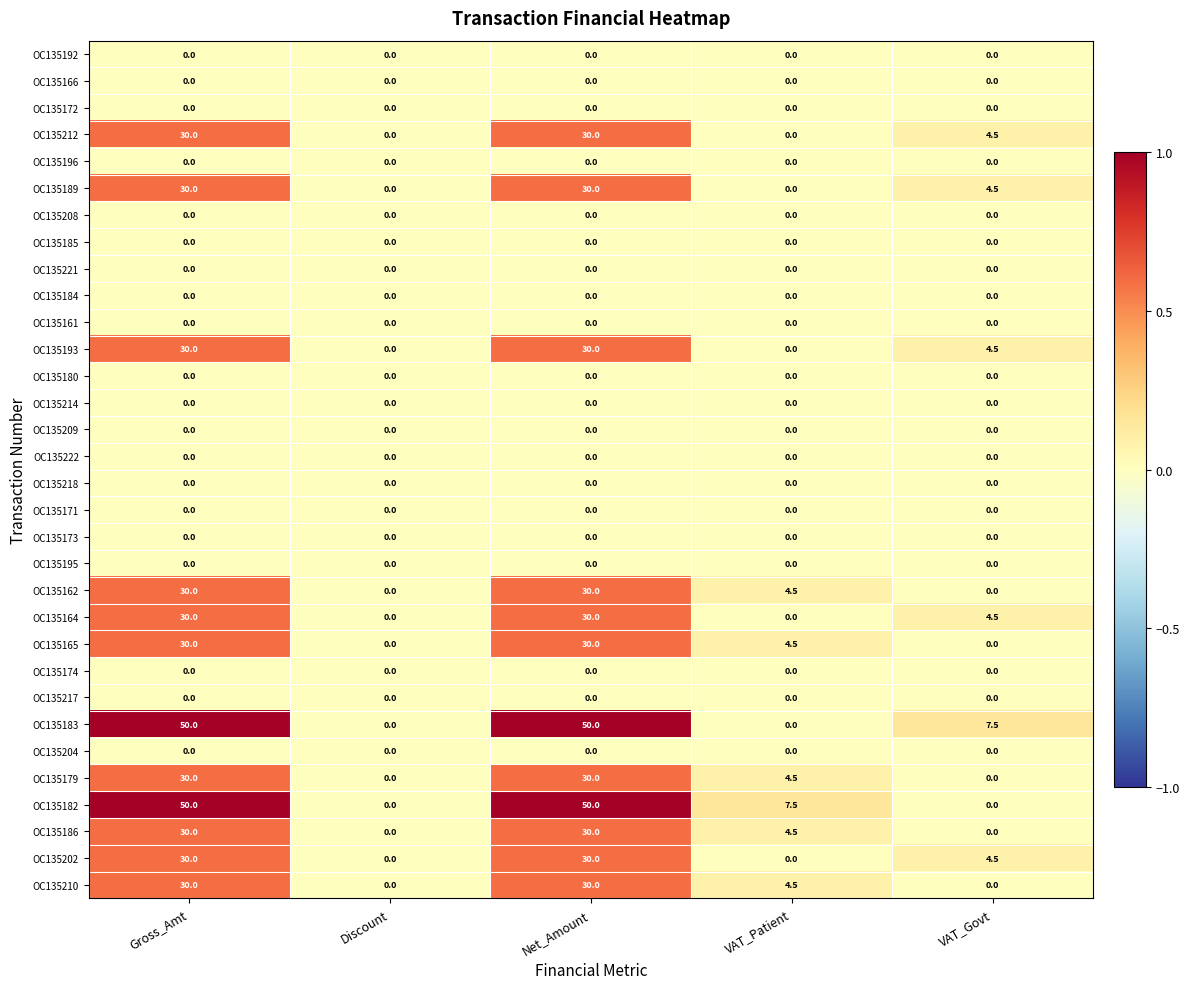

How many series are shown in this chart?

32